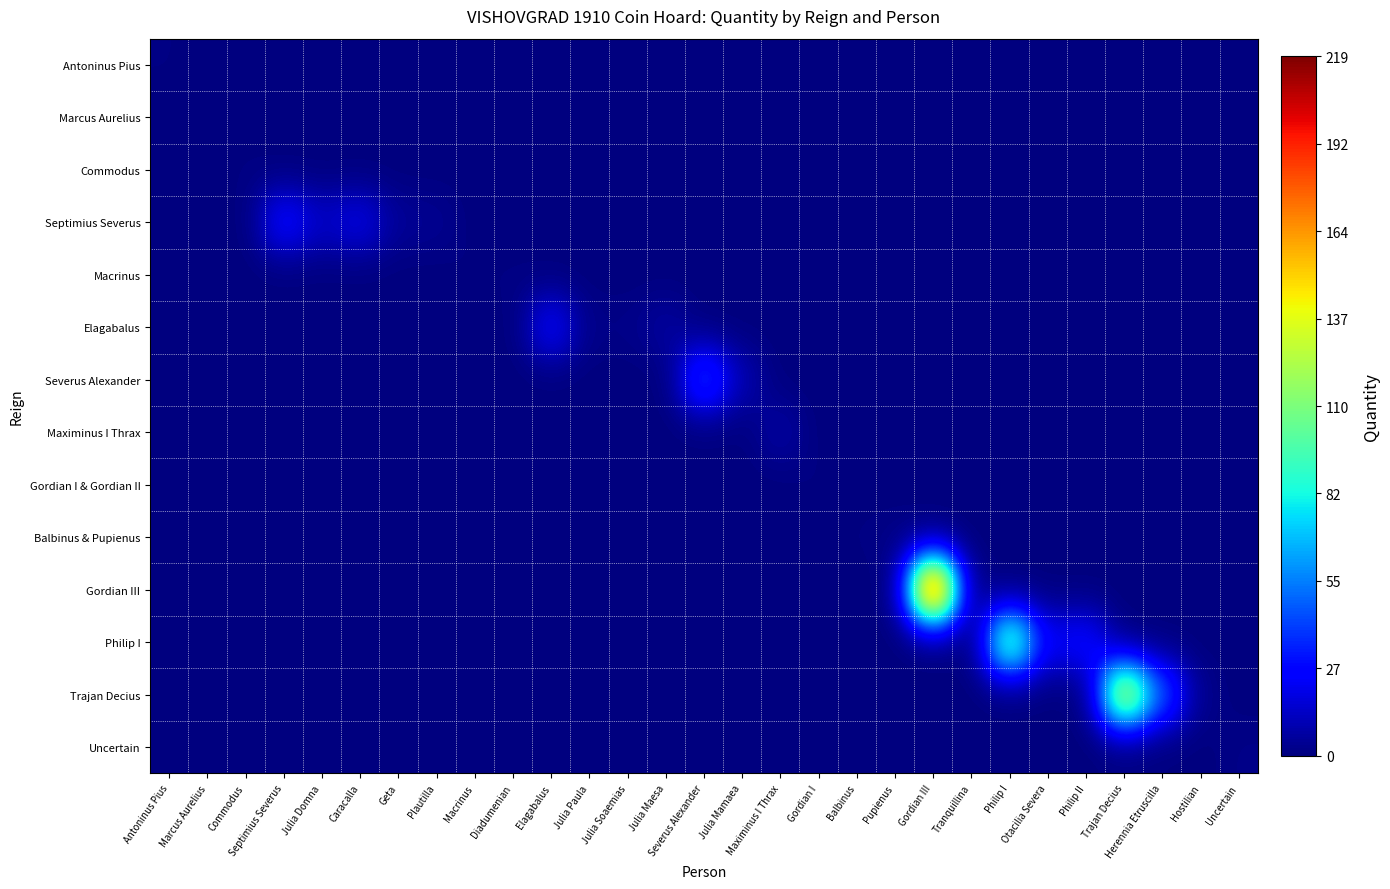

Reading left to right, transcribe all the data shown in this chart.

Antoninus Pius: Antoninus Pius=1	Marcus Aurelius=0	Commodus=0	Septimius Severus=0	Julia Domna=0	Caracalla=0	Geta=0	Plautilla=0	Macrinus=0	Diadumenian=0	Elagabalus=0	Julia Paula=0	Julia Soaemias=0	Julia Maesa=0	Severus Alexander=0	Julia Mamaea=0	Maximinus I Thrax=0	Gordian I=0	Balbinus=0	Pupienus=0	Gordian III=0	Tranquillina=0	Philip I=0	Otacilia Severa=0	Philip II=0	Trajan Decius=0	Herennia Etruscilla=0	Hostilian=0	Uncertain=0
Marcus Aurelius: Antoninus Pius=0	Marcus Aurelius=1	Commodus=0	Septimius Severus=0	Julia Domna=0	Caracalla=0	Geta=0	Plautilla=0	Macrinus=0	Diadumenian=0	Elagabalus=0	Julia Paula=0	Julia Soaemias=0	Julia Maesa=0	Severus Alexander=0	Julia Mamaea=0	Maximinus I Thrax=0	Gordian I=0	Balbinus=0	Pupienus=0	Gordian III=0	Tranquillina=0	Philip I=0	Otacilia Severa=0	Philip II=0	Trajan Decius=0	Herennia Etruscilla=0	Hostilian=0	Uncertain=0
Commodus: Antoninus Pius=0	Marcus Aurelius=0	Commodus=1	Septimius Severus=0	Julia Domna=0	Caracalla=0	Geta=0	Plautilla=0	Macrinus=0	Diadumenian=0	Elagabalus=0	Julia Paula=0	Julia Soaemias=0	Julia Maesa=0	Severus Alexander=0	Julia Mamaea=0	Maximinus I Thrax=0	Gordian I=0	Balbinus=0	Pupienus=0	Gordian III=0	Tranquillina=0	Philip I=0	Otacilia Severa=0	Philip II=0	Trajan Decius=0	Herennia Etruscilla=0	Hostilian=0	Uncertain=0
Septimius Severus: Antoninus Pius=0	Marcus Aurelius=0	Commodus=0	Septimius Severus=30	Julia Domna=14	Caracalla=21	Geta=5	Plautilla=4	Macrinus=0	Diadumenian=0	Elagabalus=0	Julia Paula=0	Julia Soaemias=0	Julia Maesa=0	Severus Alexander=0	Julia Mamaea=0	Maximinus I Thrax=0	Gordian I=0	Balbinus=0	Pupienus=0	Gordian III=0	Tranquillina=0	Philip I=0	Otacilia Severa=0	Philip II=0	Trajan Decius=0	Herennia Etruscilla=0	Hostilian=0	Uncertain=0
Macrinus: Antoninus Pius=0	Marcus Aurelius=0	Commodus=0	Septimius Severus=0	Julia Domna=0	Caracalla=0	Geta=0	Plautilla=0	Macrinus=1	Diadumenian=1	Elagabalus=0	Julia Paula=0	Julia Soaemias=0	Julia Maesa=0	Severus Alexander=0	Julia Mamaea=0	Maximinus I Thrax=0	Gordian I=0	Balbinus=0	Pupienus=0	Gordian III=0	Tranquillina=0	Philip I=0	Otacilia Severa=0	Philip II=0	Trajan Decius=0	Herennia Etruscilla=0	Hostilian=0	Uncertain=0
Elagabalus: Antoninus Pius=0	Marcus Aurelius=0	Commodus=0	Septimius Severus=0	Julia Domna=0	Caracalla=0	Geta=0	Plautilla=0	Macrinus=0	Diadumenian=0	Elagabalus=27	Julia Paula=2	Julia Soaemias=2	Julia Maesa=7	Severus Alexander=0	Julia Mamaea=0	Maximinus I Thrax=0	Gordian I=0	Balbinus=0	Pupienus=0	Gordian III=0	Tranquillina=0	Philip I=0	Otacilia Severa=0	Philip II=0	Trajan Decius=0	Herennia Etruscilla=0	Hostilian=0	Uncertain=0
Severus Alexander: Antoninus Pius=0	Marcus Aurelius=0	Commodus=0	Septimius Severus=0	Julia Domna=0	Caracalla=0	Geta=0	Plautilla=0	Macrinus=0	Diadumenian=0	Elagabalus=0	Julia Paula=0	Julia Soaemias=0	Julia Maesa=0	Severus Alexander=46	Julia Mamaea=10	Maximinus I Thrax=0	Gordian I=0	Balbinus=0	Pupienus=0	Gordian III=0	Tranquillina=0	Philip I=0	Otacilia Severa=0	Philip II=0	Trajan Decius=0	Herennia Etruscilla=0	Hostilian=0	Uncertain=0
Maximinus I Thrax: Antoninus Pius=0	Marcus Aurelius=0	Commodus=0	Septimius Severus=0	Julia Domna=0	Caracalla=0	Geta=0	Plautilla=0	Macrinus=0	Diadumenian=0	Elagabalus=0	Julia Paula=0	Julia Soaemias=0	Julia Maesa=0	Severus Alexander=0	Julia Mamaea=0	Maximinus I Thrax=8	Gordian I=0	Balbinus=0	Pupienus=0	Gordian III=0	Tranquillina=0	Philip I=0	Otacilia Severa=0	Philip II=0	Trajan Decius=0	Herennia Etruscilla=0	Hostilian=0	Uncertain=0
Gordian I & Gordian II: Antoninus Pius=0	Marcus Aurelius=0	Commodus=0	Septimius Severus=0	Julia Domna=0	Caracalla=0	Geta=0	Plautilla=0	Macrinus=0	Diadumenian=0	Elagabalus=0	Julia Paula=0	Julia Soaemias=0	Julia Maesa=0	Severus Alexander=0	Julia Mamaea=0	Maximinus I Thrax=0	Gordian I=1	Balbinus=0	Pupienus=0	Gordian III=0	Tranquillina=0	Philip I=0	Otacilia Severa=0	Philip II=0	Trajan Decius=0	Herennia Etruscilla=0	Hostilian=0	Uncertain=0
Balbinus & Pupienus: Antoninus Pius=0	Marcus Aurelius=0	Commodus=0	Septimius Severus=0	Julia Domna=0	Caracalla=0	Geta=0	Plautilla=0	Macrinus=0	Diadumenian=0	Elagabalus=0	Julia Paula=0	Julia Soaemias=0	Julia Maesa=0	Severus Alexander=0	Julia Mamaea=0	Maximinus I Thrax=0	Gordian I=0	Balbinus=1	Pupienus=2	Gordian III=0	Tranquillina=0	Philip I=0	Otacilia Severa=0	Philip II=0	Trajan Decius=0	Herennia Etruscilla=0	Hostilian=0	Uncertain=0
Gordian III: Antoninus Pius=0	Marcus Aurelius=0	Commodus=0	Septimius Severus=0	Julia Domna=0	Caracalla=0	Geta=0	Plautilla=0	Macrinus=0	Diadumenian=0	Elagabalus=0	Julia Paula=0	Julia Soaemias=0	Julia Maesa=0	Severus Alexander=0	Julia Mamaea=0	Maximinus I Thrax=0	Gordian I=0	Balbinus=0	Pupienus=0	Gordian III=219	Tranquillina=1	Philip I=0	Otacilia Severa=0	Philip II=0	Trajan Decius=0	Herennia Etruscilla=0	Hostilian=0	Uncertain=0
Philip I: Antoninus Pius=0	Marcus Aurelius=0	Commodus=0	Septimius Severus=0	Julia Domna=0	Caracalla=0	Geta=0	Plautilla=0	Macrinus=0	Diadumenian=0	Elagabalus=0	Julia Paula=0	Julia Soaemias=0	Julia Maesa=0	Severus Alexander=0	Julia Mamaea=0	Maximinus I Thrax=0	Gordian I=0	Balbinus=0	Pupienus=0	Gordian III=0	Tranquillina=0	Philip I=113	Otacilia Severa=23	Philip II=30	Trajan Decius=0	Herennia Etruscilla=0	Hostilian=0	Uncertain=0
Trajan Decius: Antoninus Pius=0	Marcus Aurelius=0	Commodus=0	Septimius Severus=0	Julia Domna=0	Caracalla=0	Geta=0	Plautilla=0	Macrinus=0	Diadumenian=0	Elagabalus=0	Julia Paula=0	Julia Soaemias=0	Julia Maesa=0	Severus Alexander=0	Julia Mamaea=0	Maximinus I Thrax=0	Gordian I=0	Balbinus=0	Pupienus=0	Gordian III=0	Tranquillina=0	Philip I=0	Otacilia Severa=0	Philip II=0	Trajan Decius=145	Herennia Etruscilla=47	Hostilian=3	Uncertain=0
Uncertain: Antoninus Pius=0	Marcus Aurelius=0	Commodus=0	Septimius Severus=0	Julia Domna=0	Caracalla=0	Geta=0	Plautilla=0	Macrinus=0	Diadumenian=0	Elagabalus=0	Julia Paula=0	Julia Soaemias=0	Julia Maesa=0	Severus Alexander=0	Julia Mamaea=0	Maximinus I Thrax=0	Gordian I=0	Balbinus=0	Pupienus=0	Gordian III=0	Tranquillina=0	Philip I=0	Otacilia Severa=0	Philip II=0	Trajan Decius=0	Herennia Etruscilla=0	Hostilian=0	Uncertain=2